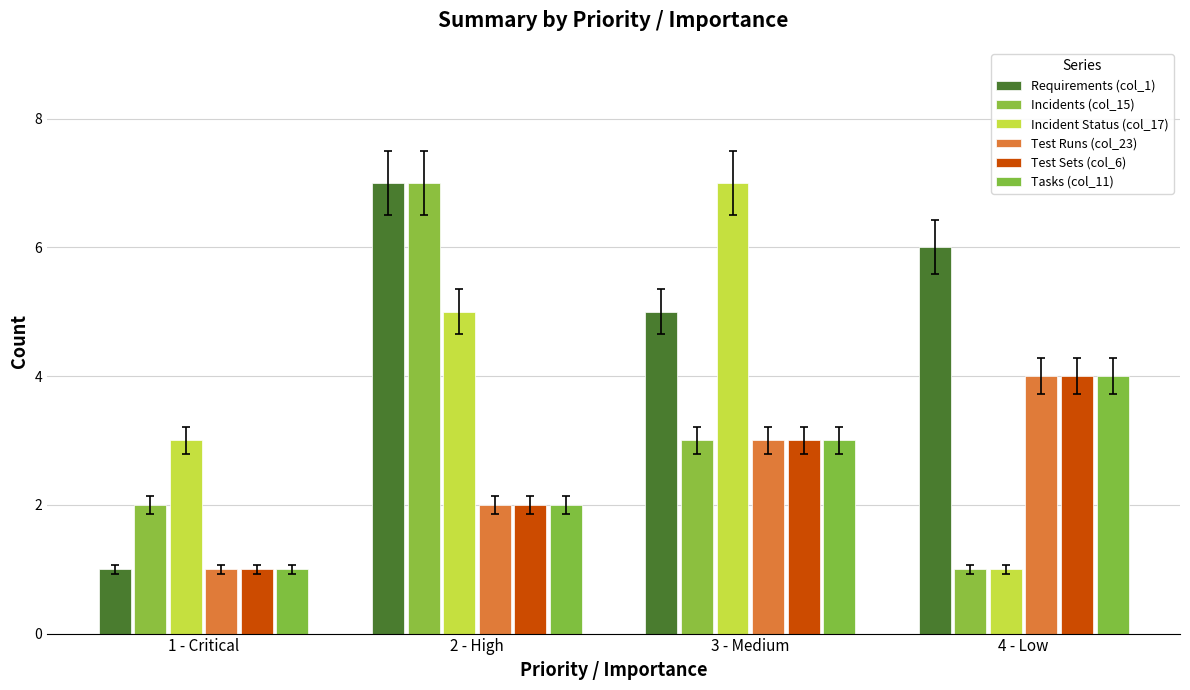

What position from the right is 1 - Critical?

4